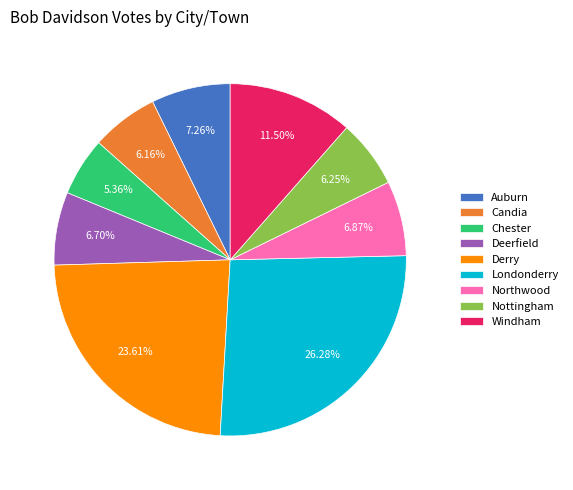

To the nearest percent, what is the average slice percentage?

11%